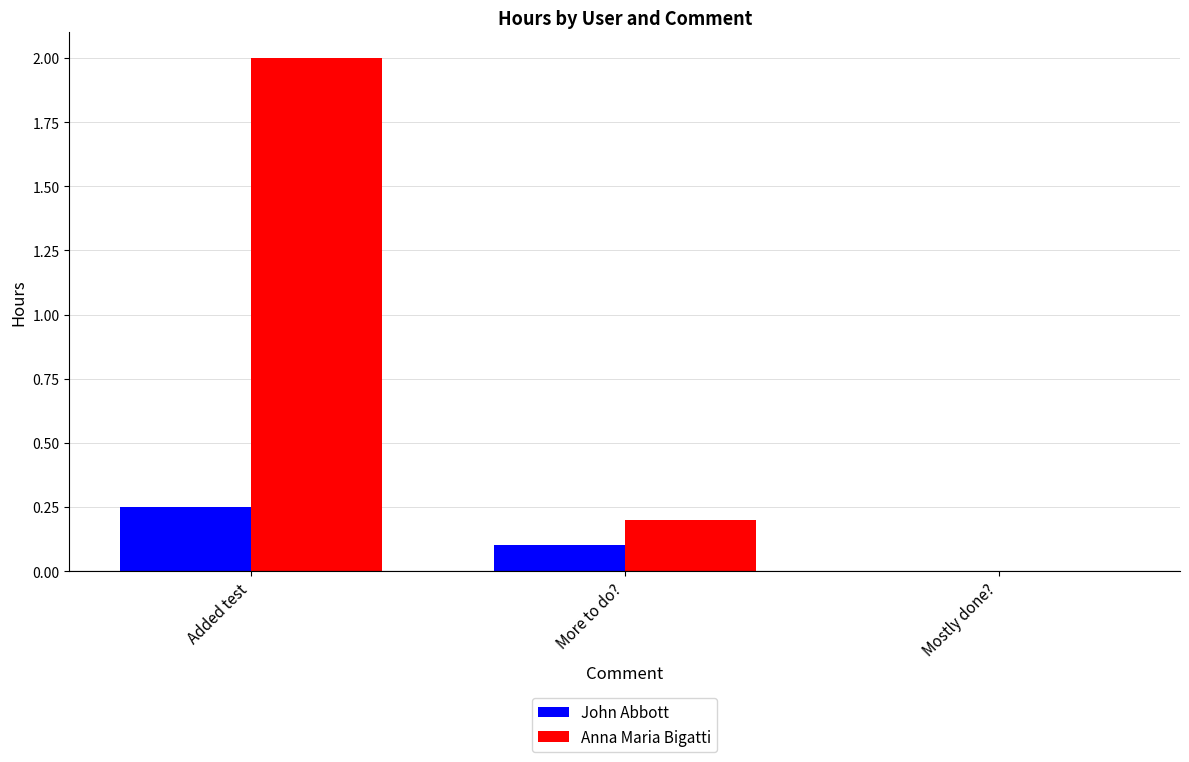

Where is Anna Maria Bigatti nearest to the value 1?

More to do?